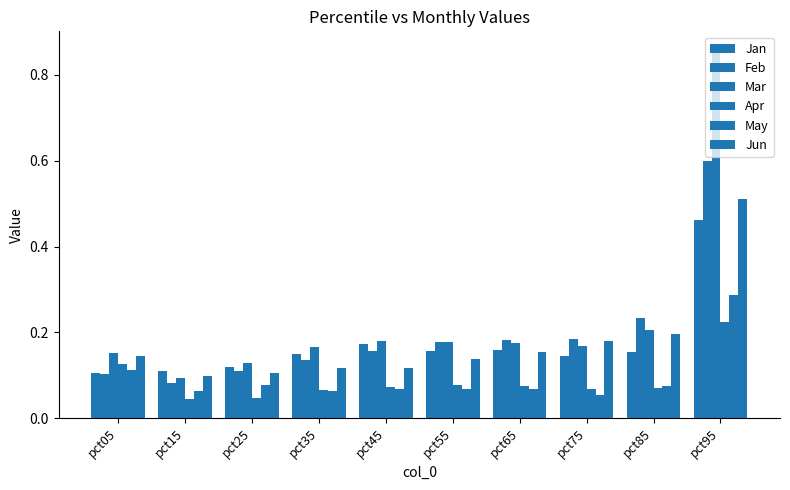

What is the lowest value of the Feb series?

0.1